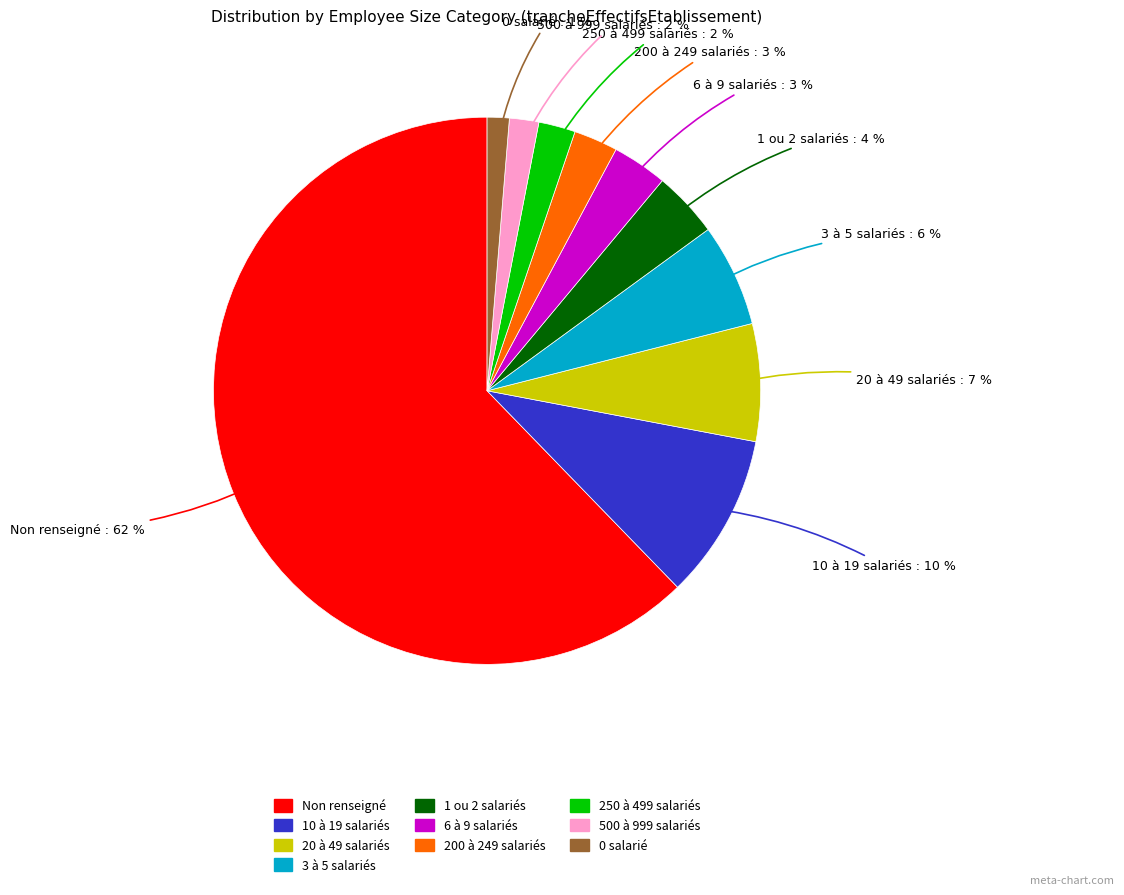

To the nearest percent, what is the combined percentage of 500 à 999 salariés and 20 à 49 salariés?

9%